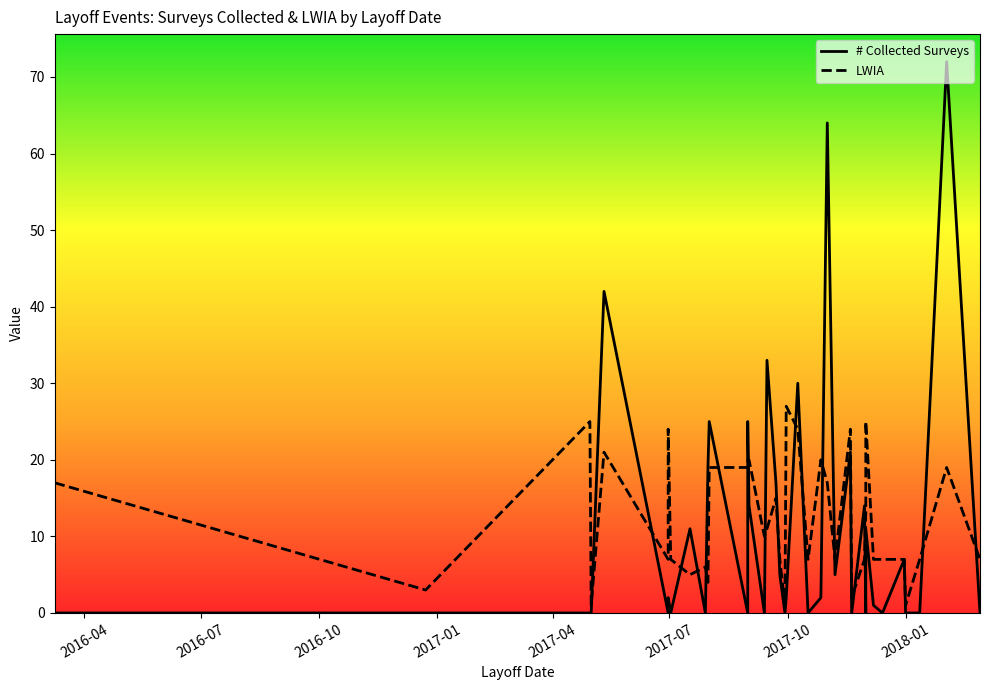

Is this an area chart (filled region under the line)?

No